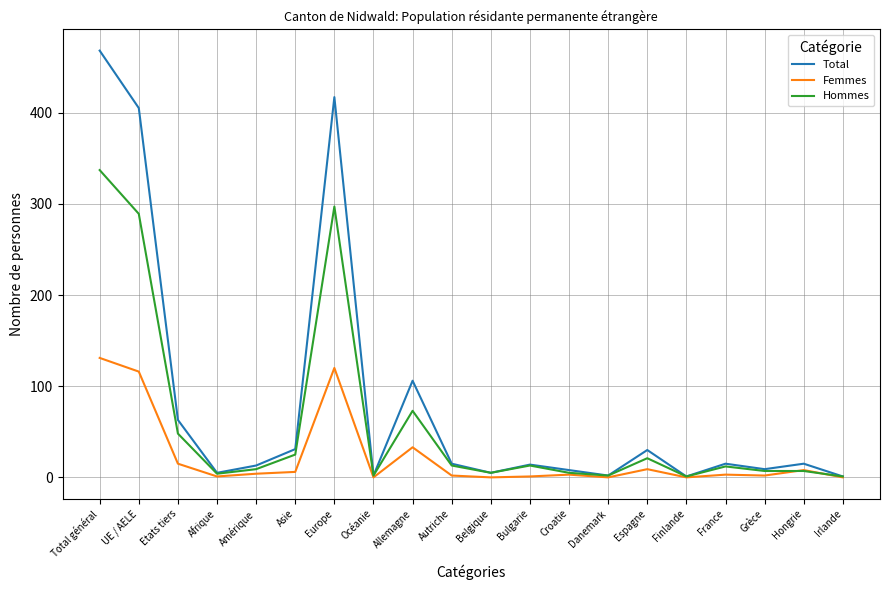

What is the difference between the Femmes values at Espagne and Grèce?

7